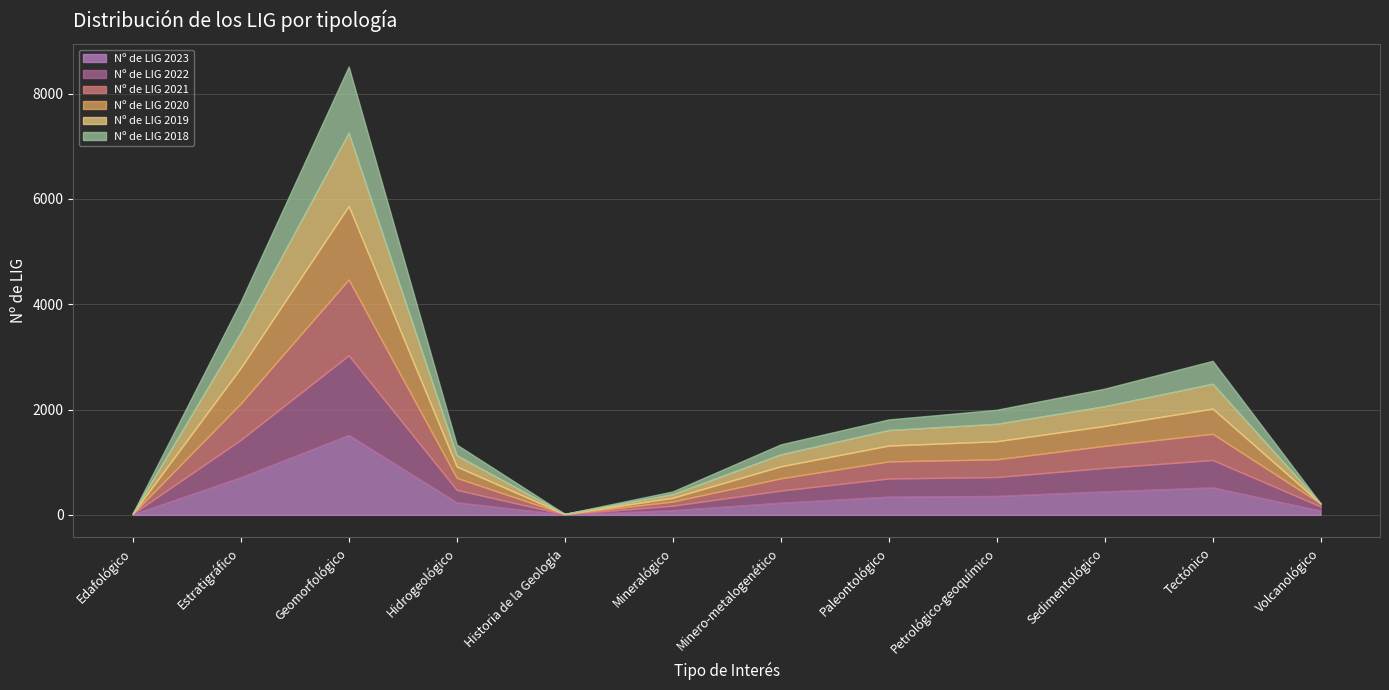

How many categories are shown in the chart?

12